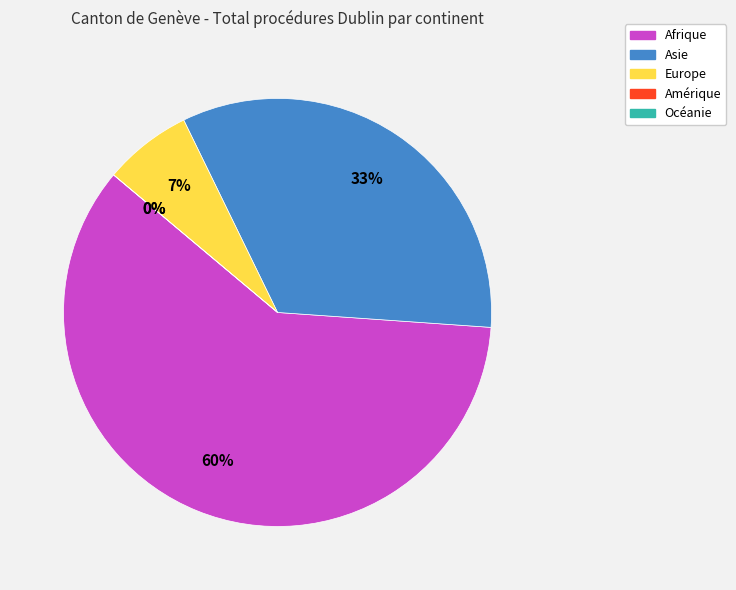

The Asie slice represents 33% of the pie. True or false?

True